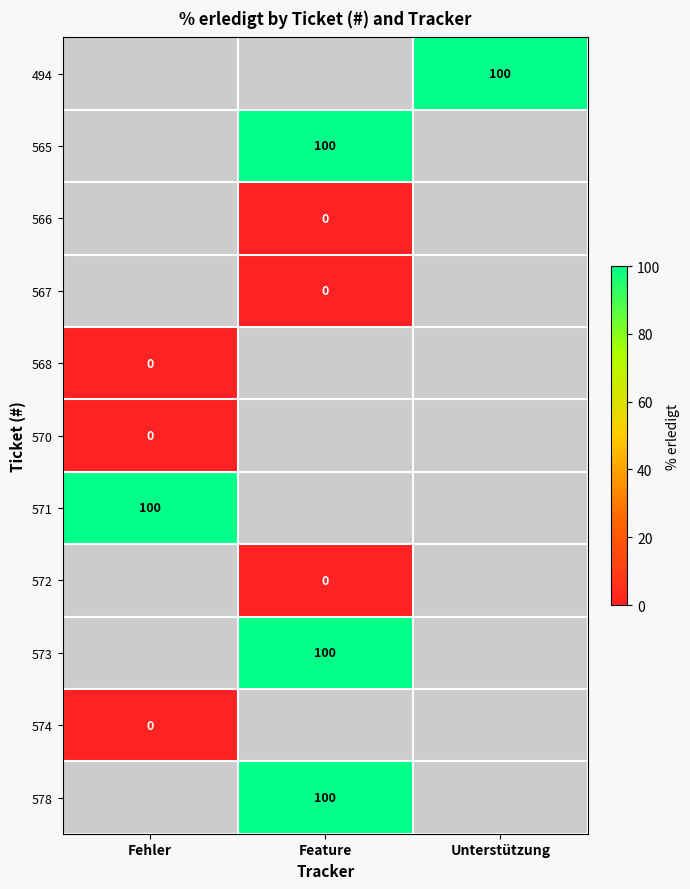

True or false: 571 has a value of 56 at Fehler.

False